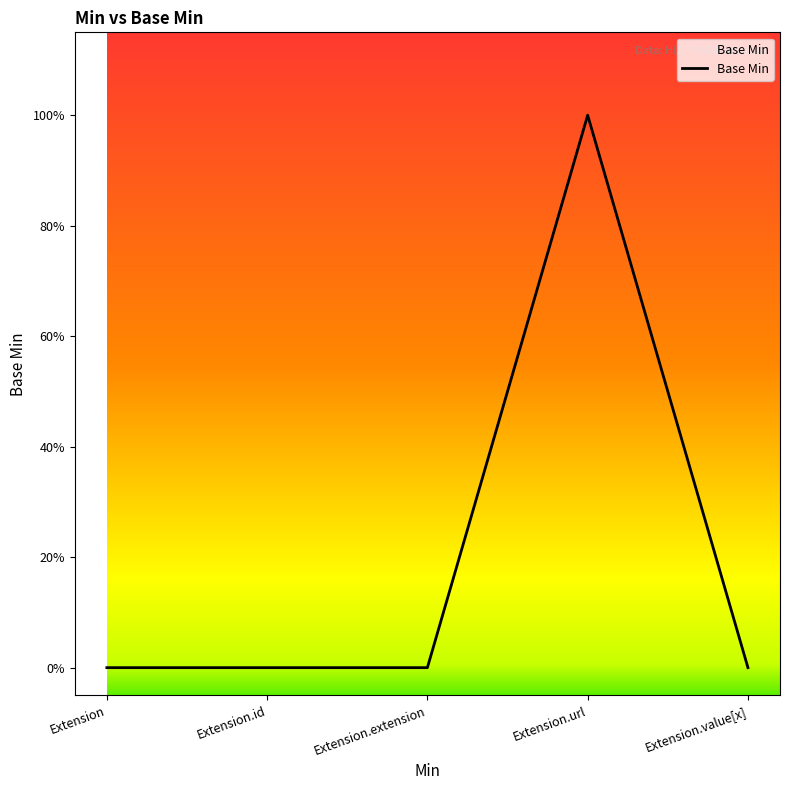

What is the difference between the maximum and second lowest values?

1